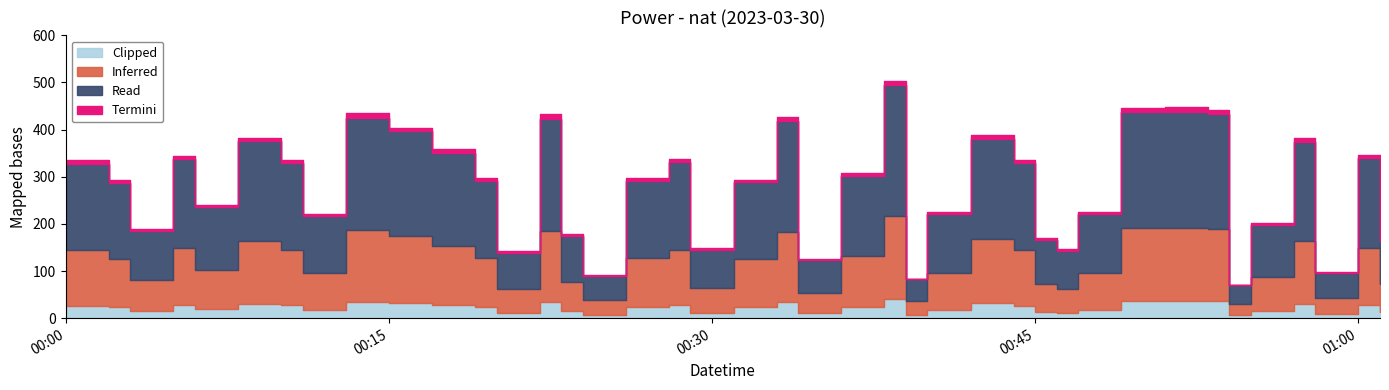

The value at 2023-03-30T00:36:00 is 84.9. True or false?

False